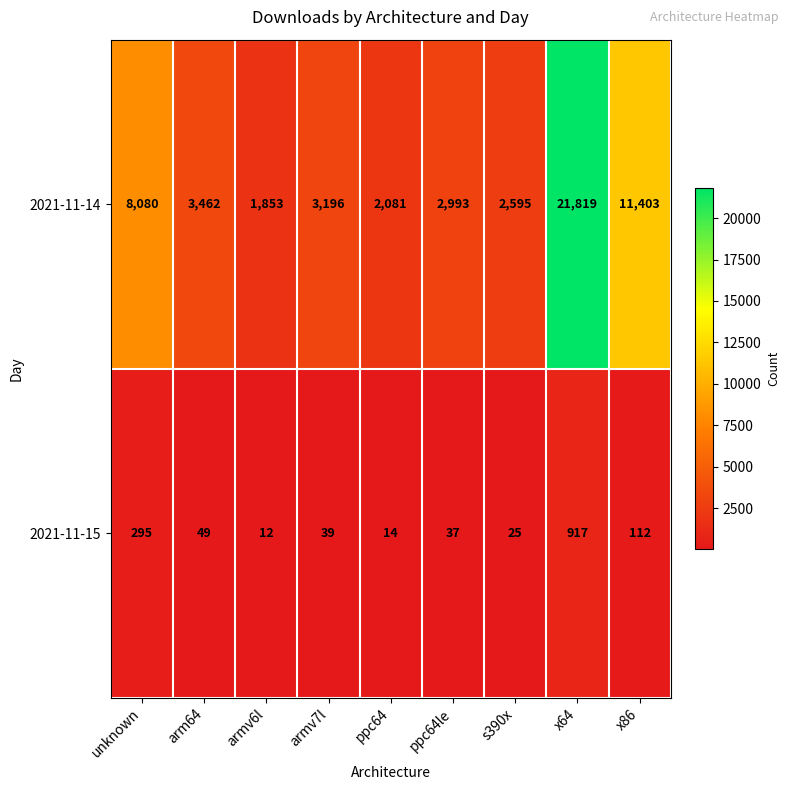

List the series in order of their overall mean, highest first.

2021-11-14, 2021-11-15